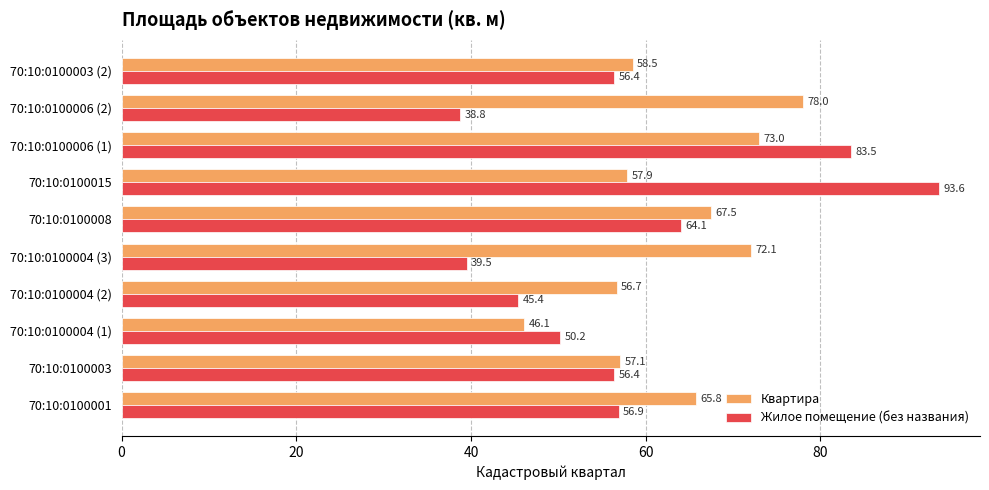

Rank the series at 70:10:0100008 from highest to lowest value.

Квартира, Жилое помещение (без названия)